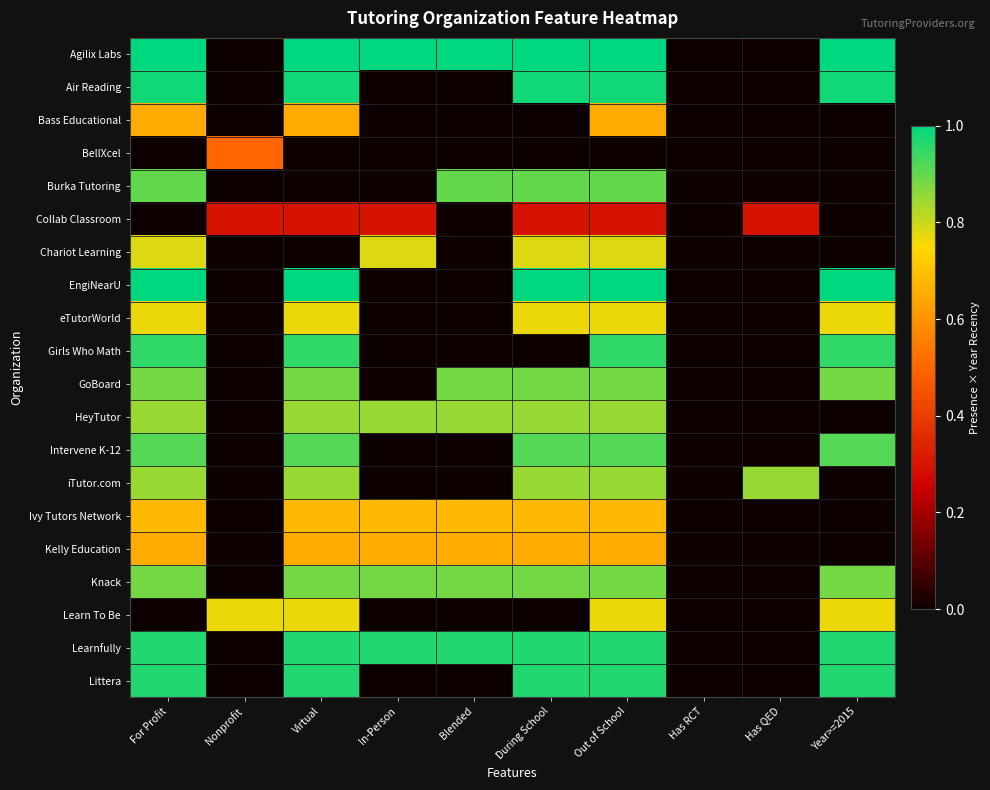

Reading left to right, what are all the values shown in this chart?

Agilix Labs: For Profit=1.0	Nonprofit=0.0	Virtual=1.0	In-Person=1.0	Blended=1.0	During School=1.0	Out of School=1.0	Has RCT=0.0	Has QED=0.0	Year>=2015=1.0
Air Reading: For Profit=1.0	Nonprofit=0.0	Virtual=1.0	In-Person=0.0	Blended=0.0	During School=1.0	Out of School=1.0	Has RCT=0.0	Has QED=0.0	Year>=2015=1.0
Bass Educational: For Profit=0.6	Nonprofit=0.0	Virtual=0.6	In-Person=0.0	Blended=0.0	During School=0.0	Out of School=0.6	Has RCT=0.0	Has QED=0.0	Year>=2015=0.0
BellXcel: For Profit=0.0	Nonprofit=0.5	Virtual=0.0	In-Person=0.0	Blended=0.0	During School=0.0	Out of School=0.0	Has RCT=0.0	Has QED=0.0	Year>=2015=0.0
Burka Tutoring: For Profit=0.9	Nonprofit=0.0	Virtual=0.0	In-Person=0.0	Blended=0.9	During School=0.9	Out of School=0.9	Has RCT=0.0	Has QED=0.0	Year>=2015=0.0
Collab Classroom: For Profit=0.0	Nonprofit=0.3	Virtual=0.3	In-Person=0.3	Blended=0.0	During School=0.3	Out of School=0.3	Has RCT=0.0	Has QED=0.3	Year>=2015=0.0
Chariot Learning: For Profit=0.8	Nonprofit=0.0	Virtual=0.0	In-Person=0.8	Blended=0.0	During School=0.8	Out of School=0.8	Has RCT=0.0	Has QED=0.0	Year>=2015=0.0
EngiNearU: For Profit=1.0	Nonprofit=0.0	Virtual=1.0	In-Person=0.0	Blended=0.0	During School=1.0	Out of School=1.0	Has RCT=0.0	Has QED=0.0	Year>=2015=1.0
eTutorWorld: For Profit=0.8	Nonprofit=0.0	Virtual=0.8	In-Person=0.0	Blended=0.0	During School=0.8	Out of School=0.8	Has RCT=0.0	Has QED=0.0	Year>=2015=0.8
Girls Who Math: For Profit=0.9	Nonprofit=0.0	Virtual=0.9	In-Person=0.0	Blended=0.0	During School=0.0	Out of School=0.9	Has RCT=0.0	Has QED=0.0	Year>=2015=0.9
GoBoard: For Profit=0.9	Nonprofit=0.0	Virtual=0.9	In-Person=0.0	Blended=0.9	During School=0.9	Out of School=0.9	Has RCT=0.0	Has QED=0.0	Year>=2015=0.9
HeyTutor: For Profit=0.8	Nonprofit=0.0	Virtual=0.8	In-Person=0.8	Blended=0.8	During School=0.8	Out of School=0.8	Has RCT=0.0	Has QED=0.0	Year>=2015=0.0
Intervene K-12: For Profit=0.9	Nonprofit=0.0	Virtual=0.9	In-Person=0.0	Blended=0.0	During School=0.9	Out of School=0.9	Has RCT=0.0	Has QED=0.0	Year>=2015=0.9
iTutor.com: For Profit=0.8	Nonprofit=0.0	Virtual=0.8	In-Person=0.0	Blended=0.0	During School=0.8	Out of School=0.8	Has RCT=0.0	Has QED=0.8	Year>=2015=0.0
Ivy Tutors Network: For Profit=0.7	Nonprofit=0.0	Virtual=0.7	In-Person=0.7	Blended=0.7	During School=0.7	Out of School=0.7	Has RCT=0.0	Has QED=0.0	Year>=2015=0.0
Kelly Education: For Profit=0.6	Nonprofit=0.0	Virtual=0.6	In-Person=0.6	Blended=0.6	During School=0.6	Out of School=0.6	Has RCT=0.0	Has QED=0.0	Year>=2015=0.0
Knack: For Profit=0.9	Nonprofit=0.0	Virtual=0.9	In-Person=0.9	Blended=0.9	During School=0.9	Out of School=0.9	Has RCT=0.0	Has QED=0.0	Year>=2015=0.9
Learn To Be: For Profit=0.0	Nonprofit=0.8	Virtual=0.8	In-Person=0.0	Blended=0.0	During School=0.0	Out of School=0.8	Has RCT=0.0	Has QED=0.0	Year>=2015=0.8
Learnfully: For Profit=1.0	Nonprofit=0.0	Virtual=1.0	In-Person=1.0	Blended=1.0	During School=1.0	Out of School=1.0	Has RCT=0.0	Has QED=0.0	Year>=2015=1.0
Littera: For Profit=1.0	Nonprofit=0.0	Virtual=1.0	In-Person=0.0	Blended=0.0	During School=1.0	Out of School=1.0	Has RCT=0.0	Has QED=0.0	Year>=2015=1.0